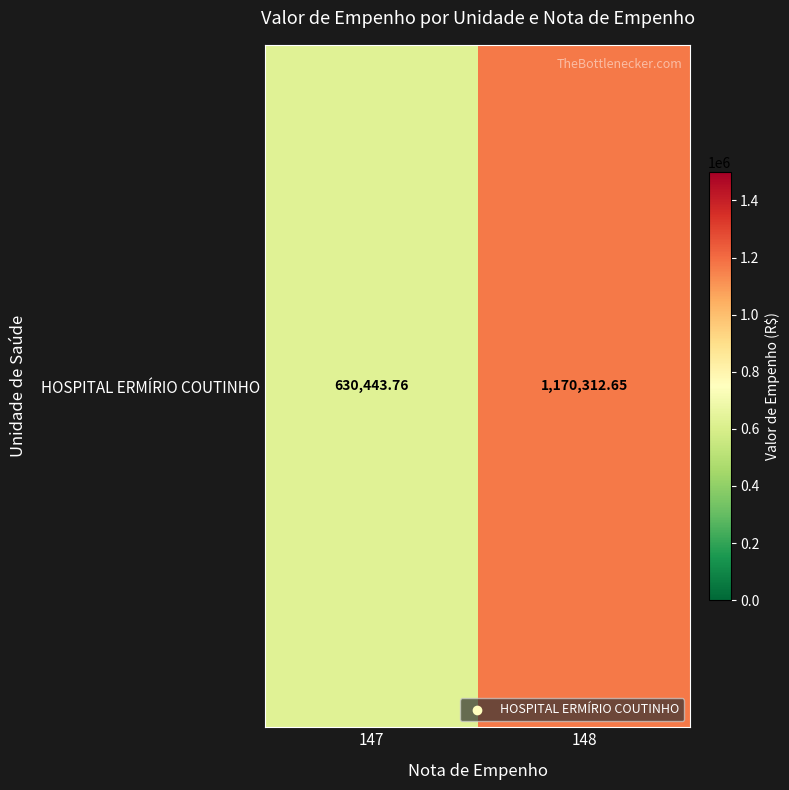

Reading left to right, list all the values displayed in this chart.

147=630443.8	148=1170312.7